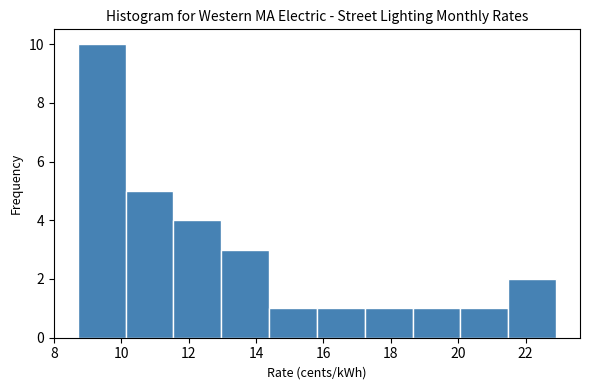

Which range on the x-axis has the tallest bar?

8.8 to 10.2